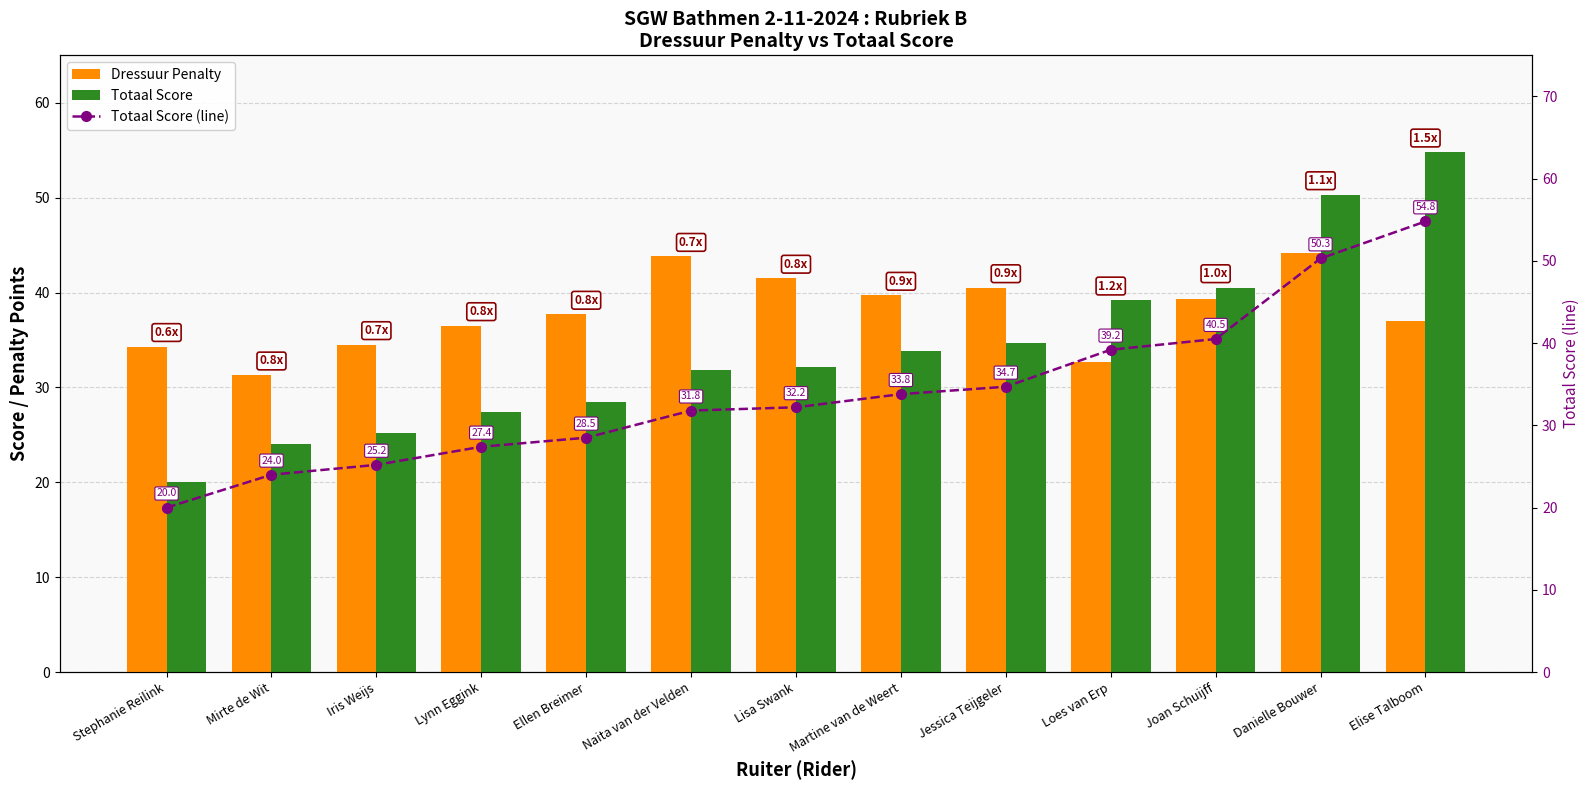

What is the minimum value for Totaal Score (line)?

20.0